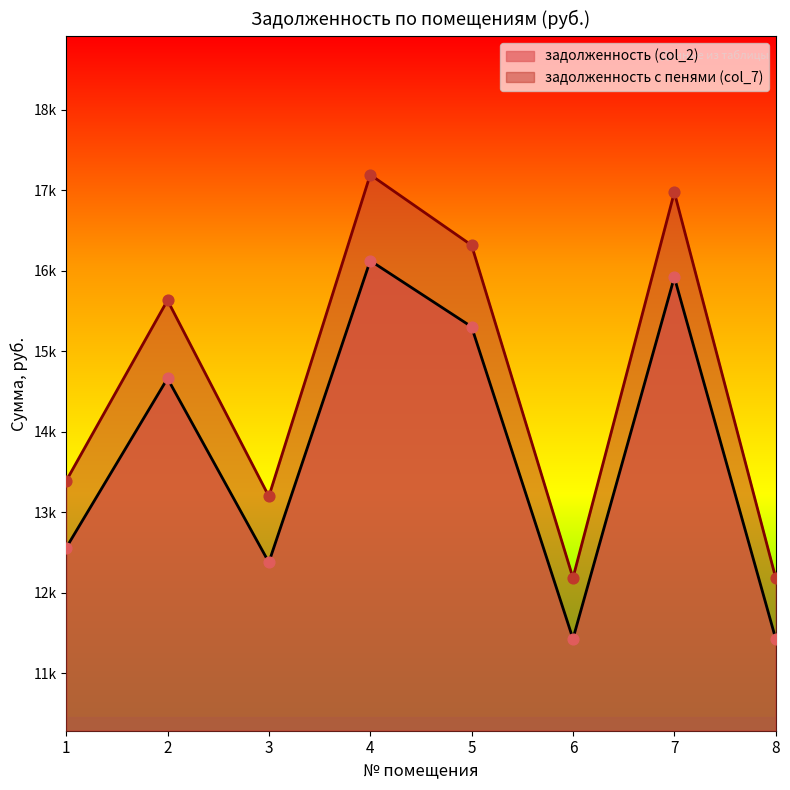

At how many categories does at least one series exceed 12847?

6